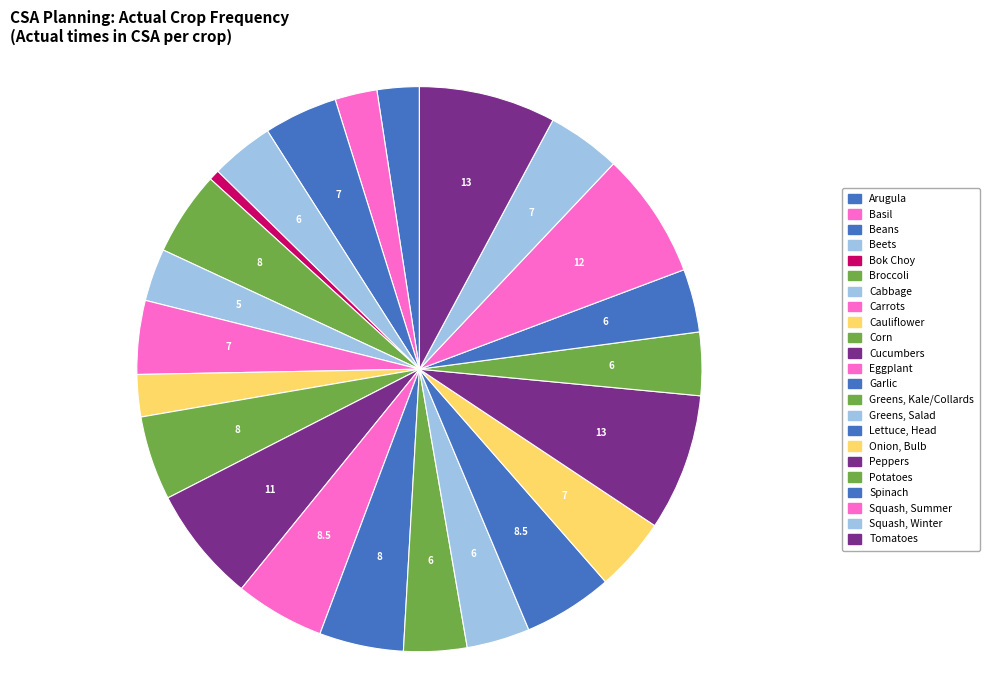

How many slices are in this pie chart?

23